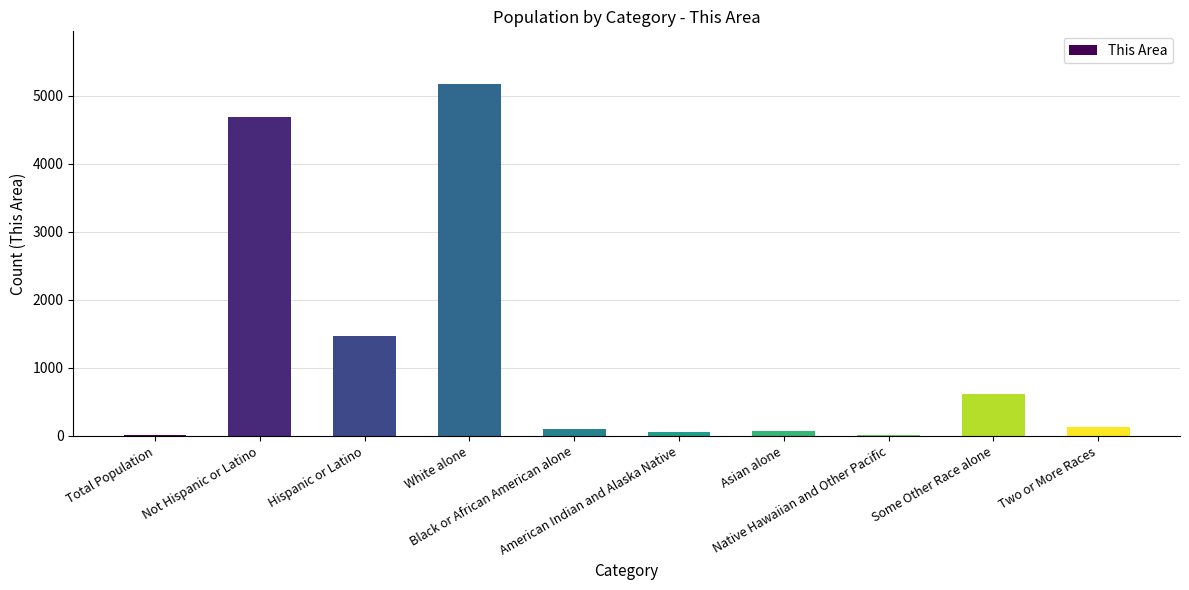

What is the sum of all values?

12308